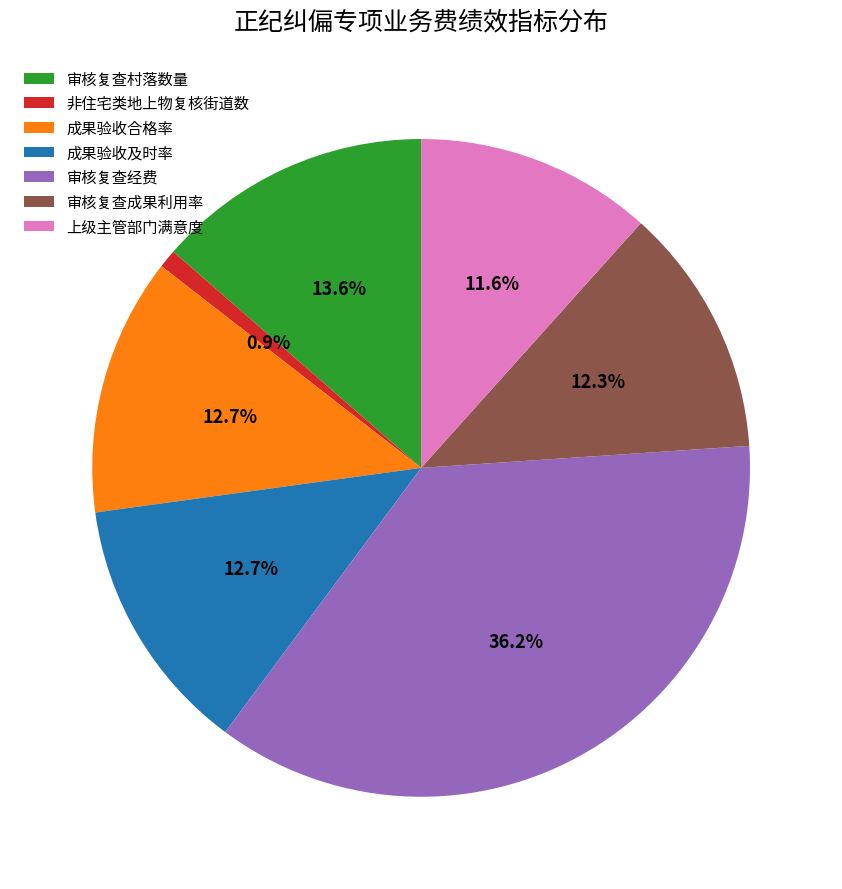

What is the smallest slice in the pie chart?

非住宅类地上物复核街道数